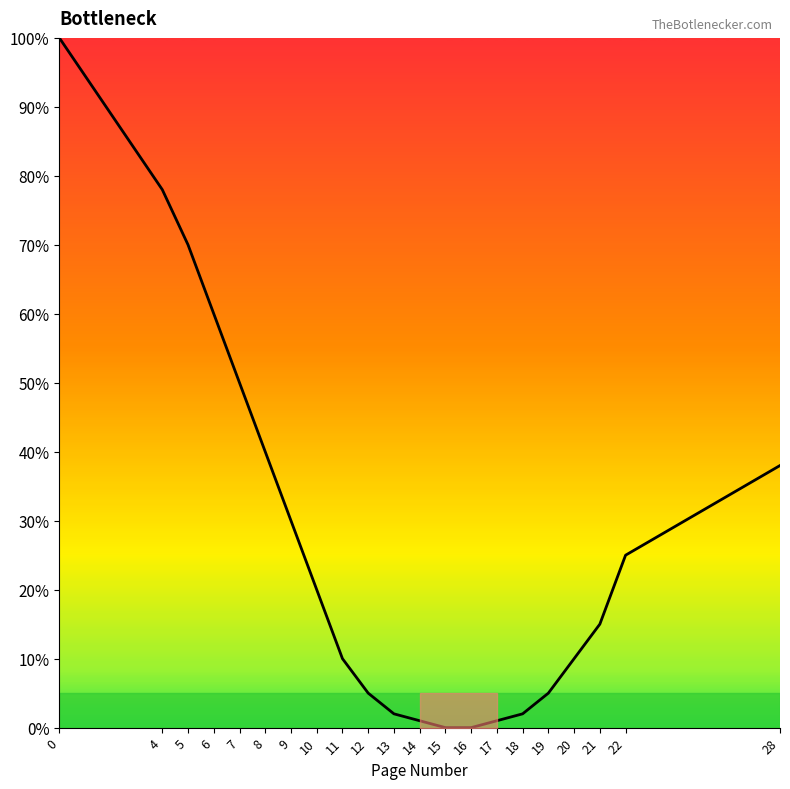

True or false: there are more than 1 points higher than both neighbors.

False